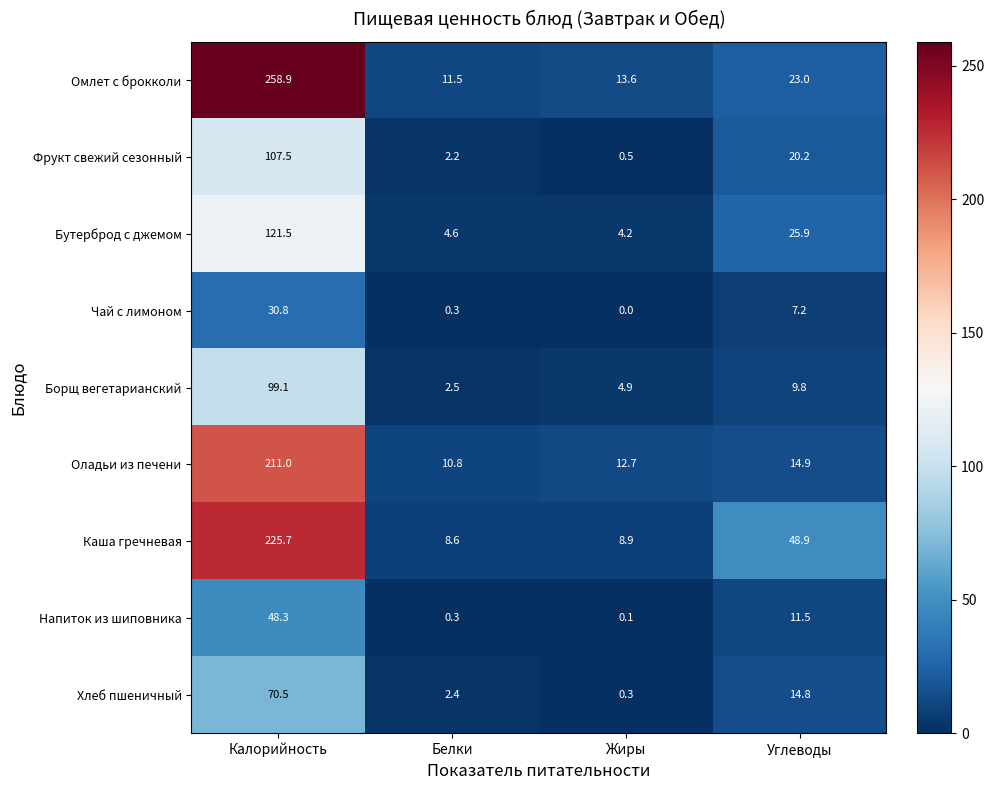

Which series has the widest spread of values?

Омлет с брокколи